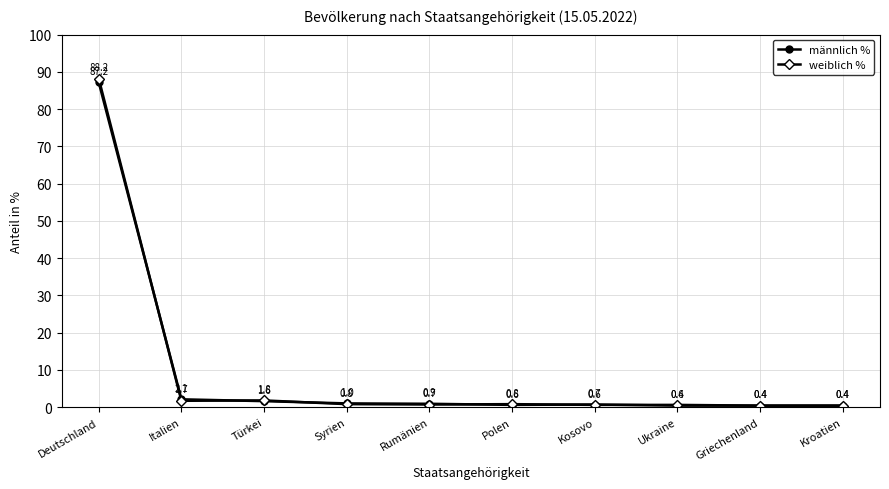

At which category does männlich % reach its first local peak?

Kosovo